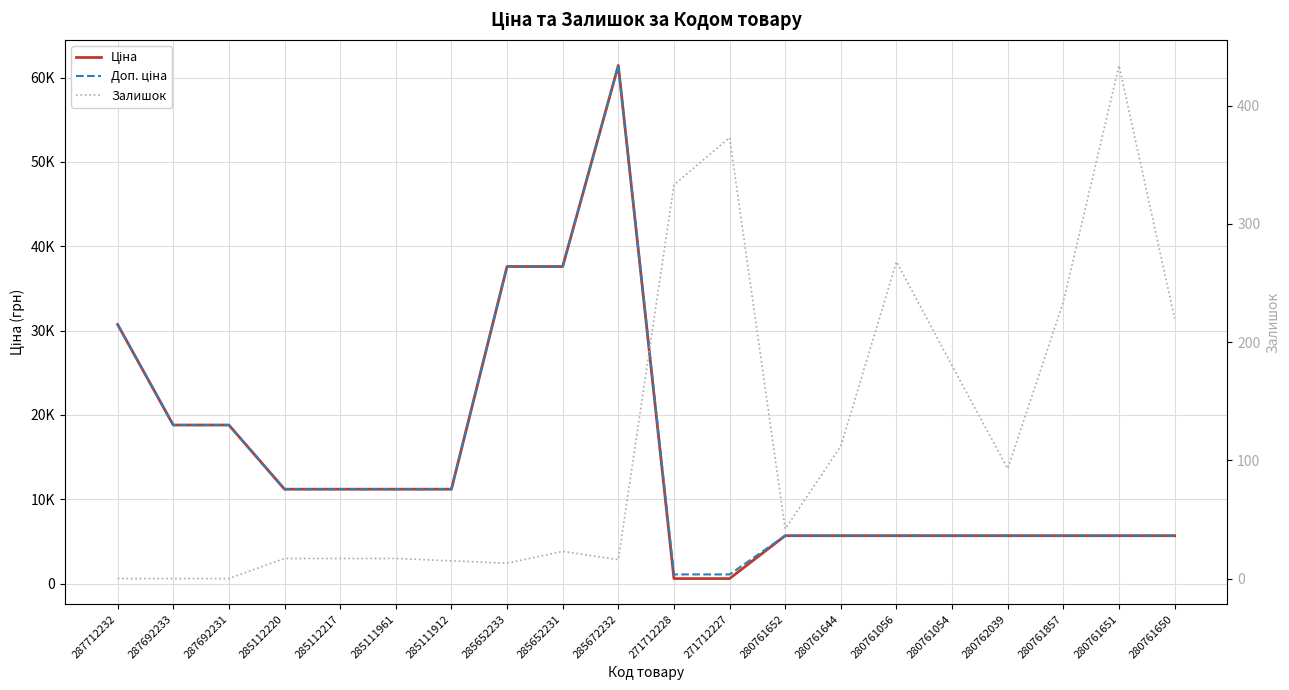

Where is Ціна nearest to the value 31012?

287712232